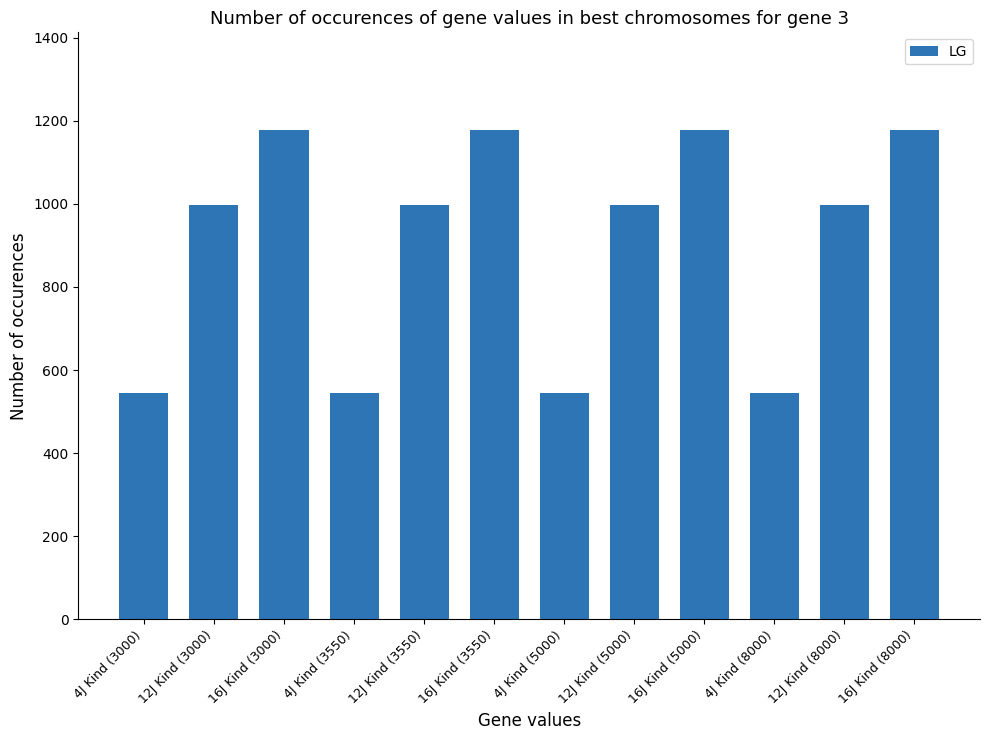

Reading left to right, extract all data points from this chart.

4J Kind (3000)=544.0	12J Kind (3000)=997.5	16J Kind (3000)=1177.5	4J Kind (3550)=544.0	12J Kind (3550)=997.5	16J Kind (3550)=1177.5	4J Kind (5000)=544.0	12J Kind (5000)=997.5	16J Kind (5000)=1177.5	4J Kind (8000)=544.0	12J Kind (8000)=997.5	16J Kind (8000)=1177.5